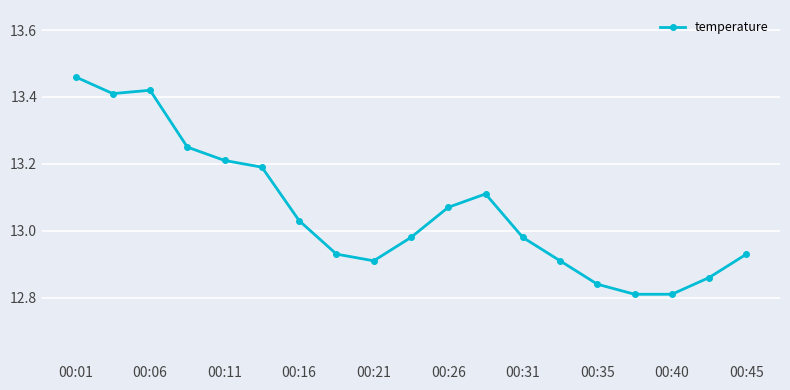

How many points are higher than both their immediate neighbors (excluding endpoints)?

2